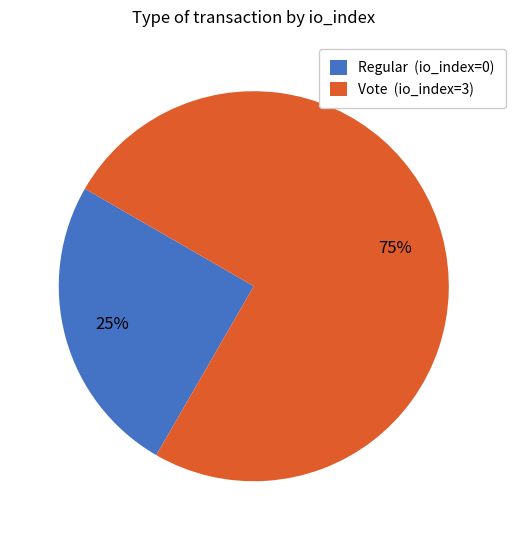

Is the sum of Vote and Regular greater than half?

Yes